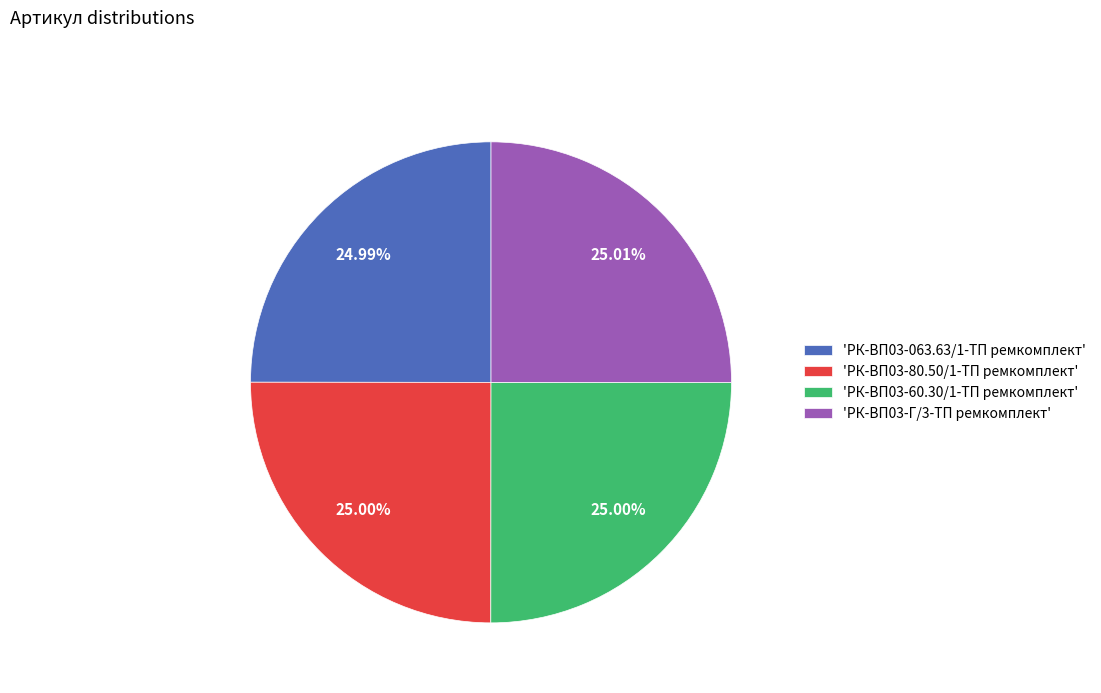

What is the ratio of the value at 'РК-ВП03-80.50/1-ТП ремкомплект' to the value at 'РК-ВП03-Г/3-ТП ремкомплект'?

1.0